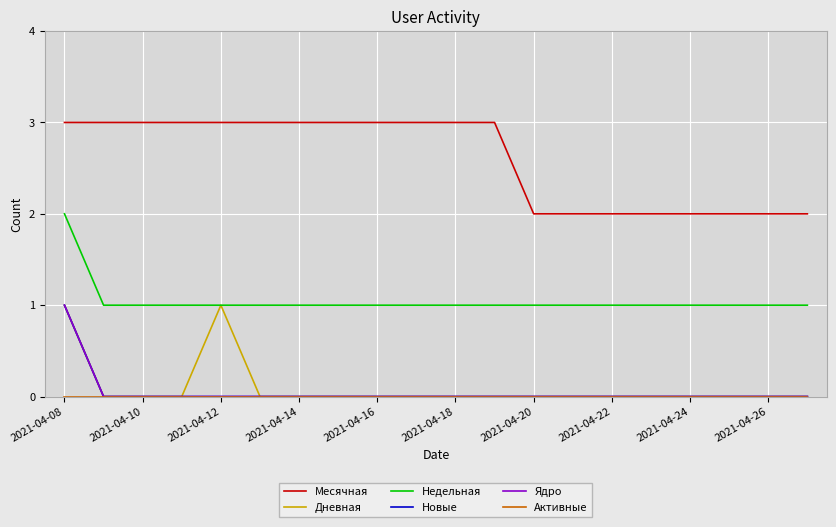

True or false: Месячная and Новые intersect in this chart.

False